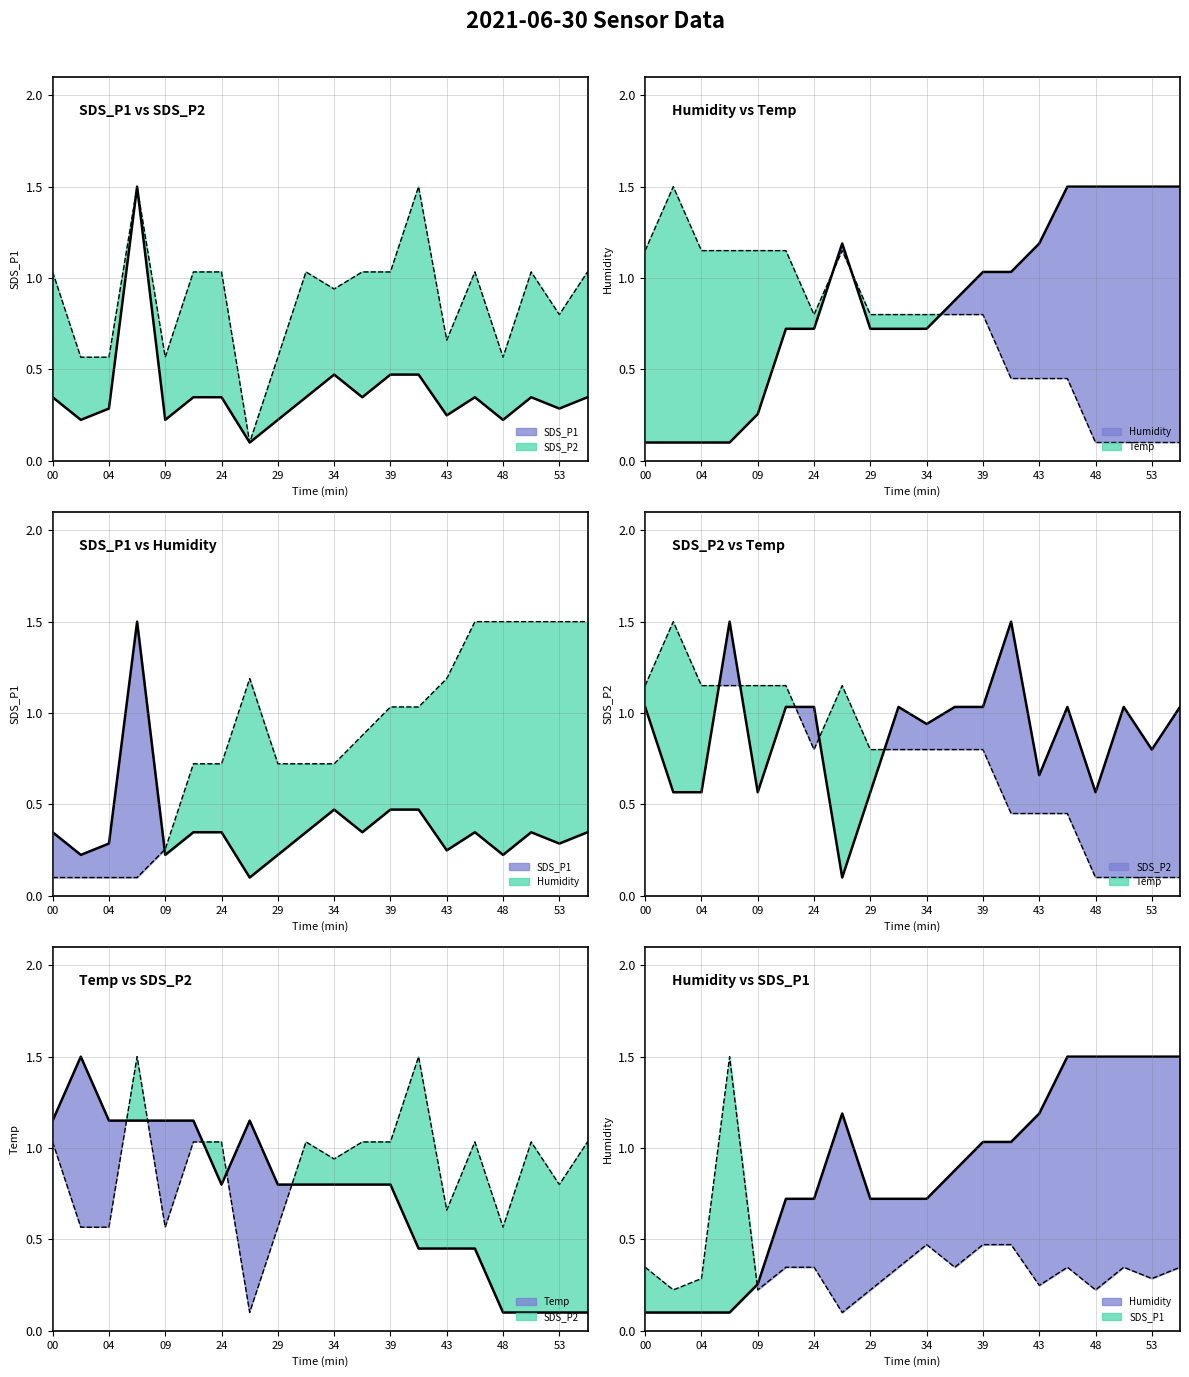

Does the chart have visible grid lines?

Yes